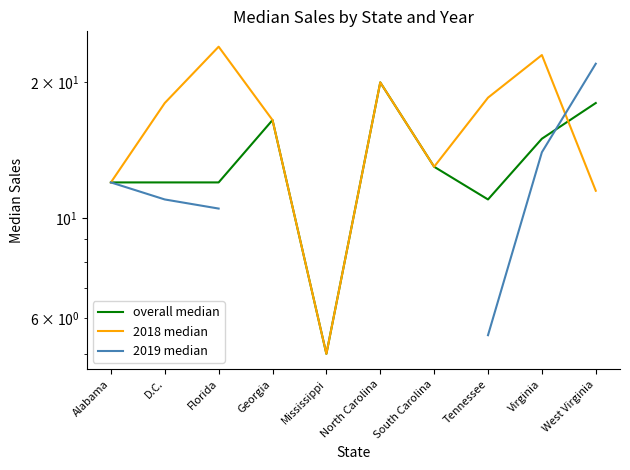

Where does the 2018 median series first go above 18?

Florida